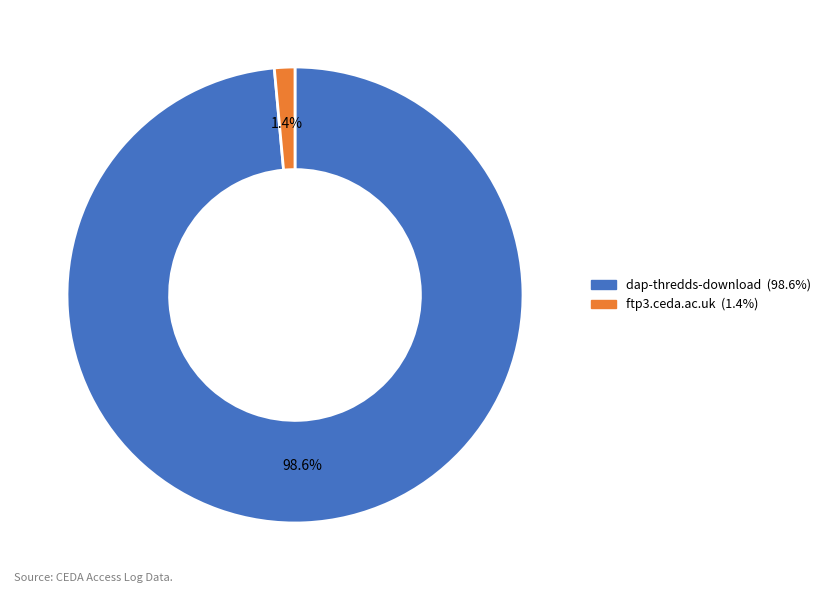

Which has a higher value, ftp3.ceda.ac.uk or dap-thredds-download?

dap-thredds-download